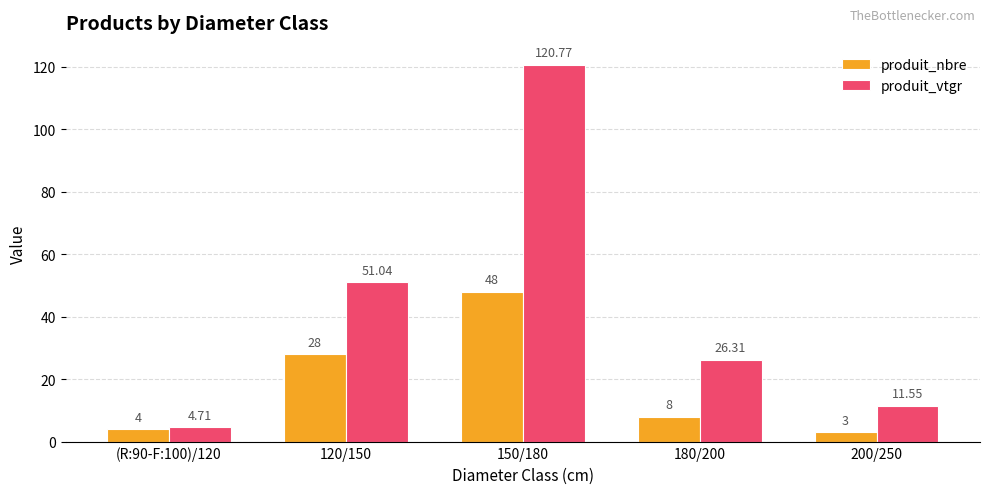

Rank the series by their maximum value, from lowest to highest.

produit_nbre, produit_vtgr